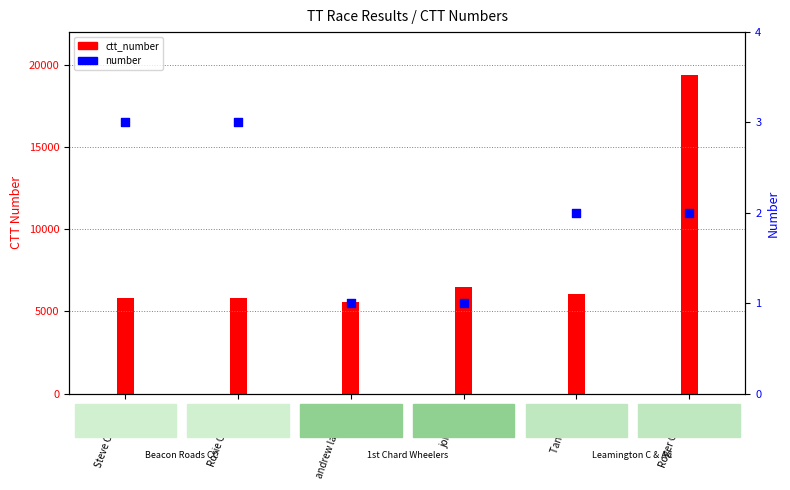

At how many categories does at least one series exceed 11808?

1